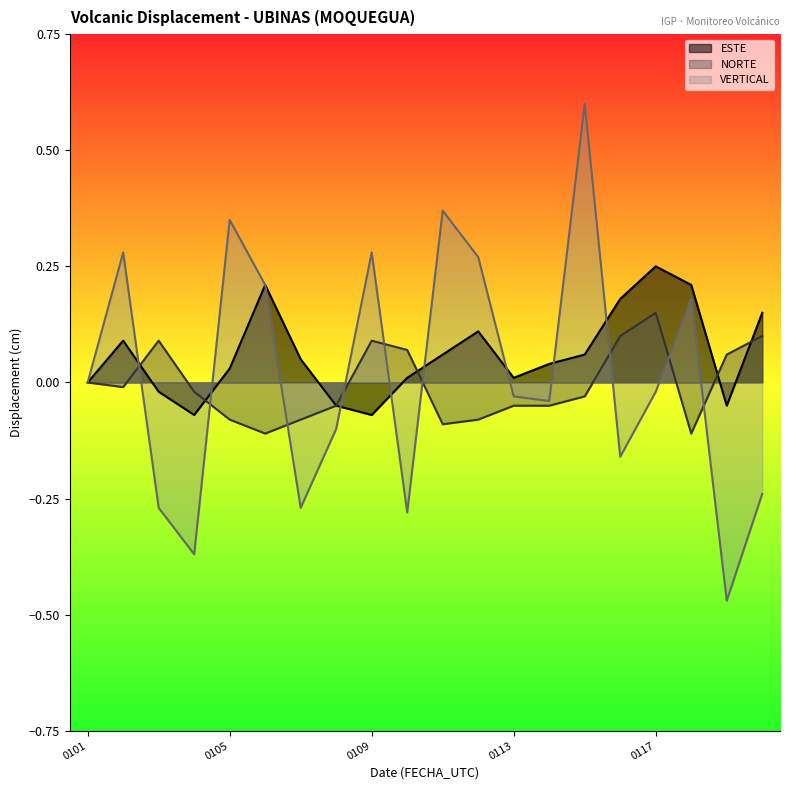

Which series has the largest total across all categories?

ESTE